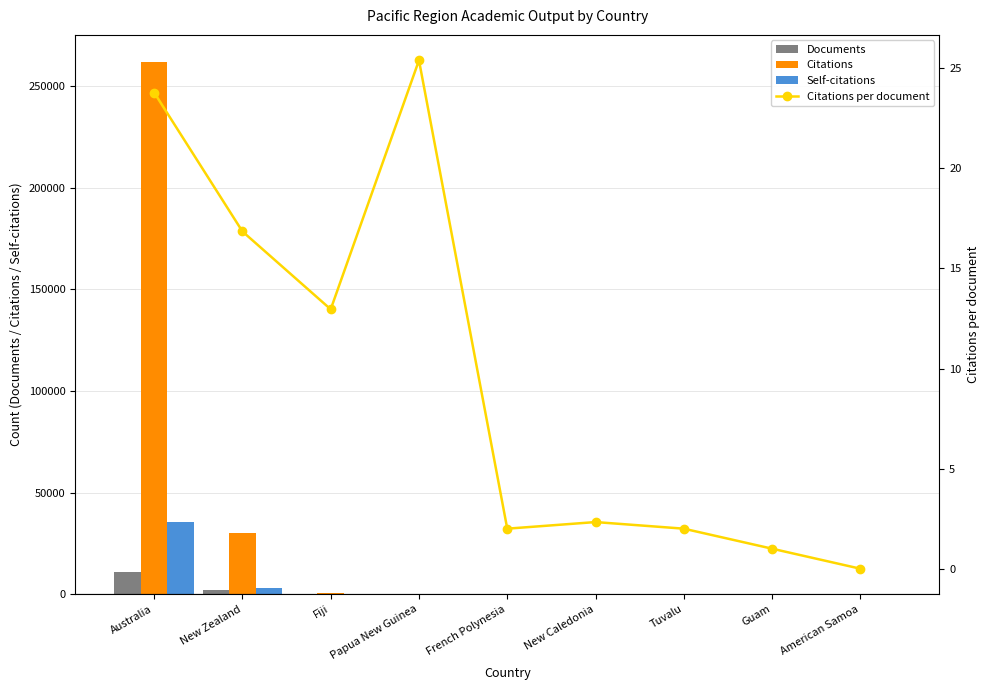

What is the label of the 4th bar from the left?

Papua New Guinea